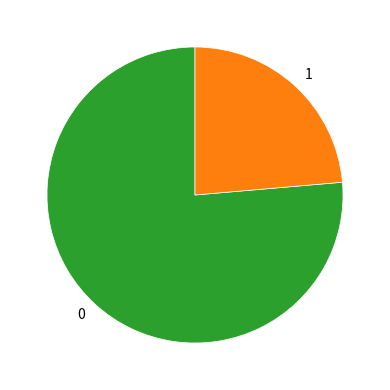

Does any single category account for the majority?

Yes